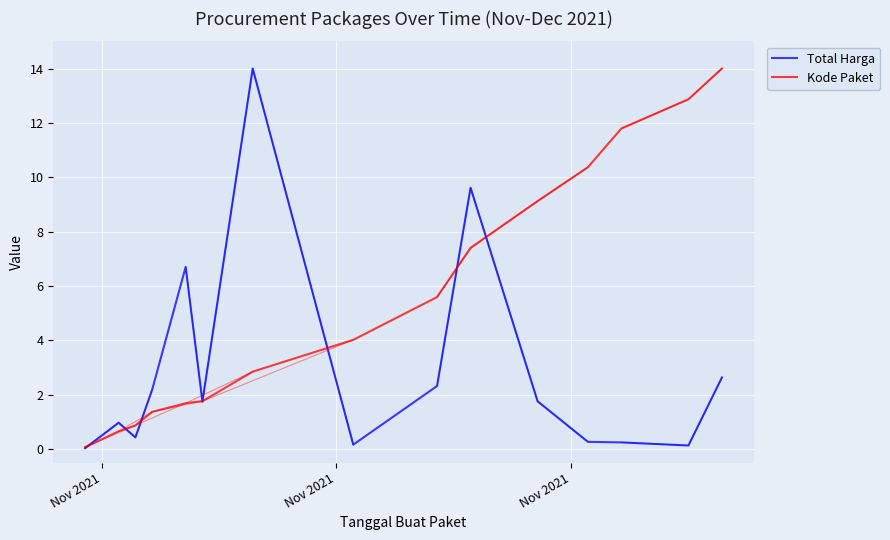

Where is Total Harga nearest to the value 1?

Nov 2021